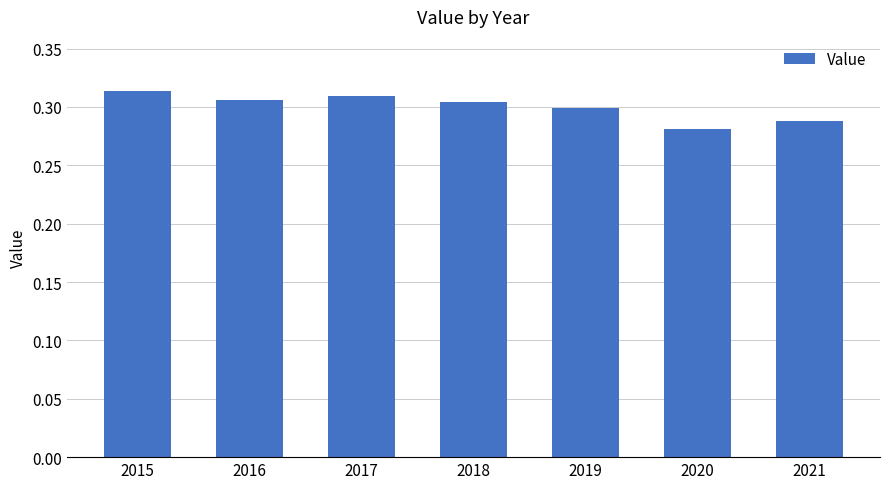

What is the sum of the values at 2020 and 2016?

0.6